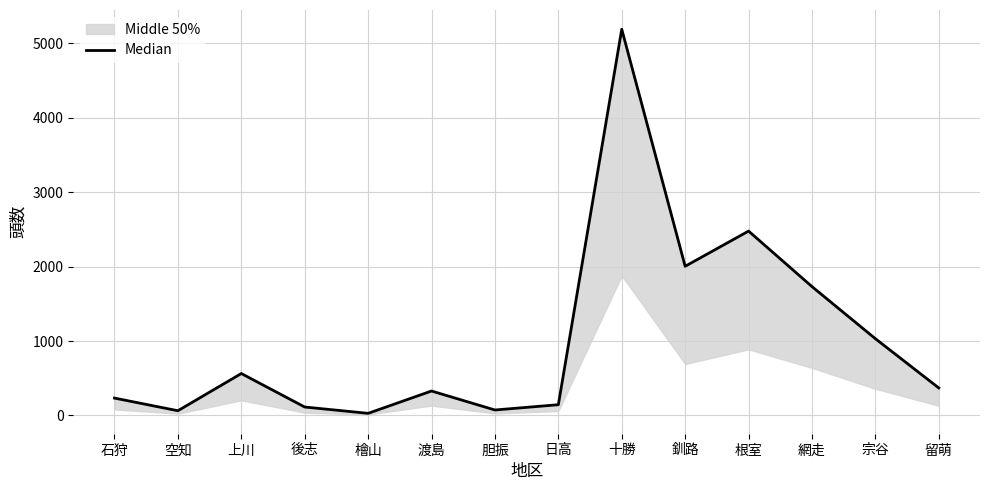

At which label does the data first exceed 369?

上川